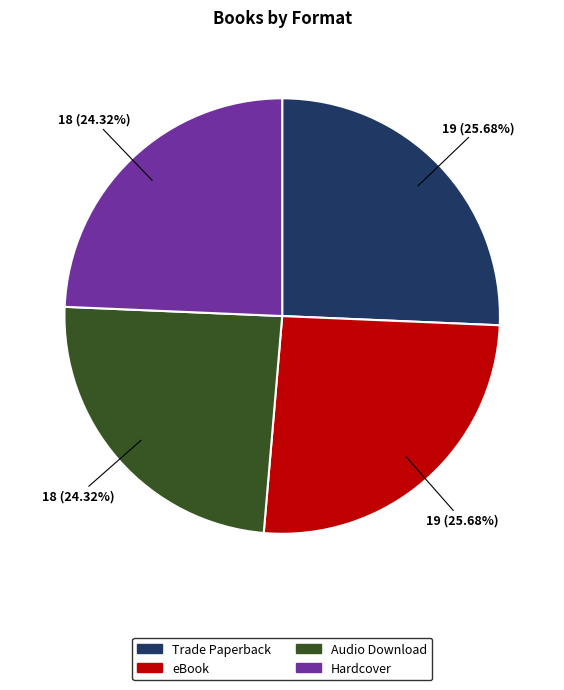

To the nearest percent, what is the difference between the Hardcover and eBook slice percentages?

1%